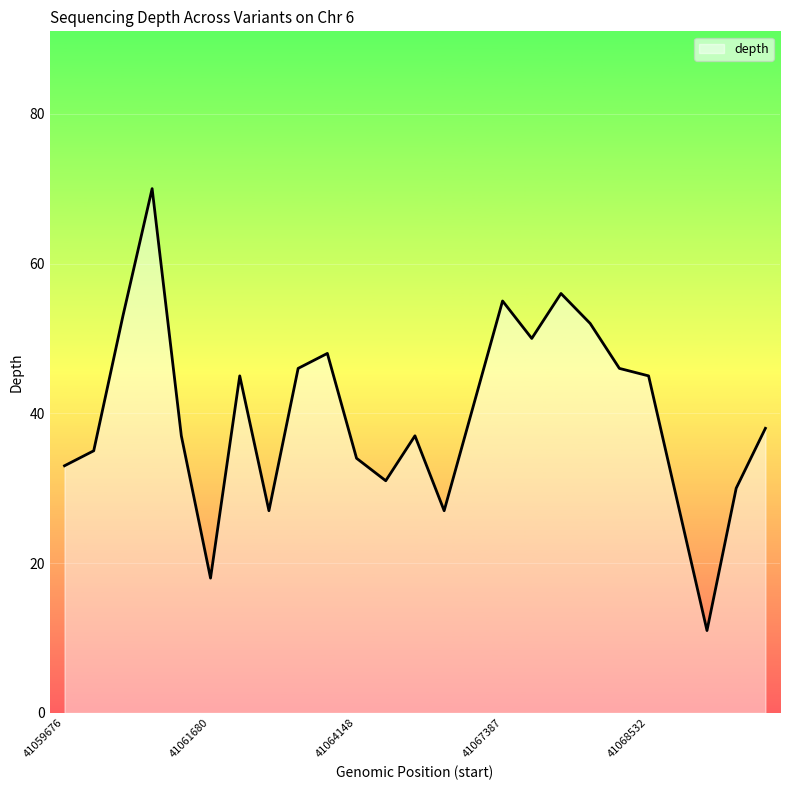

What is the greatest value displayed?

70